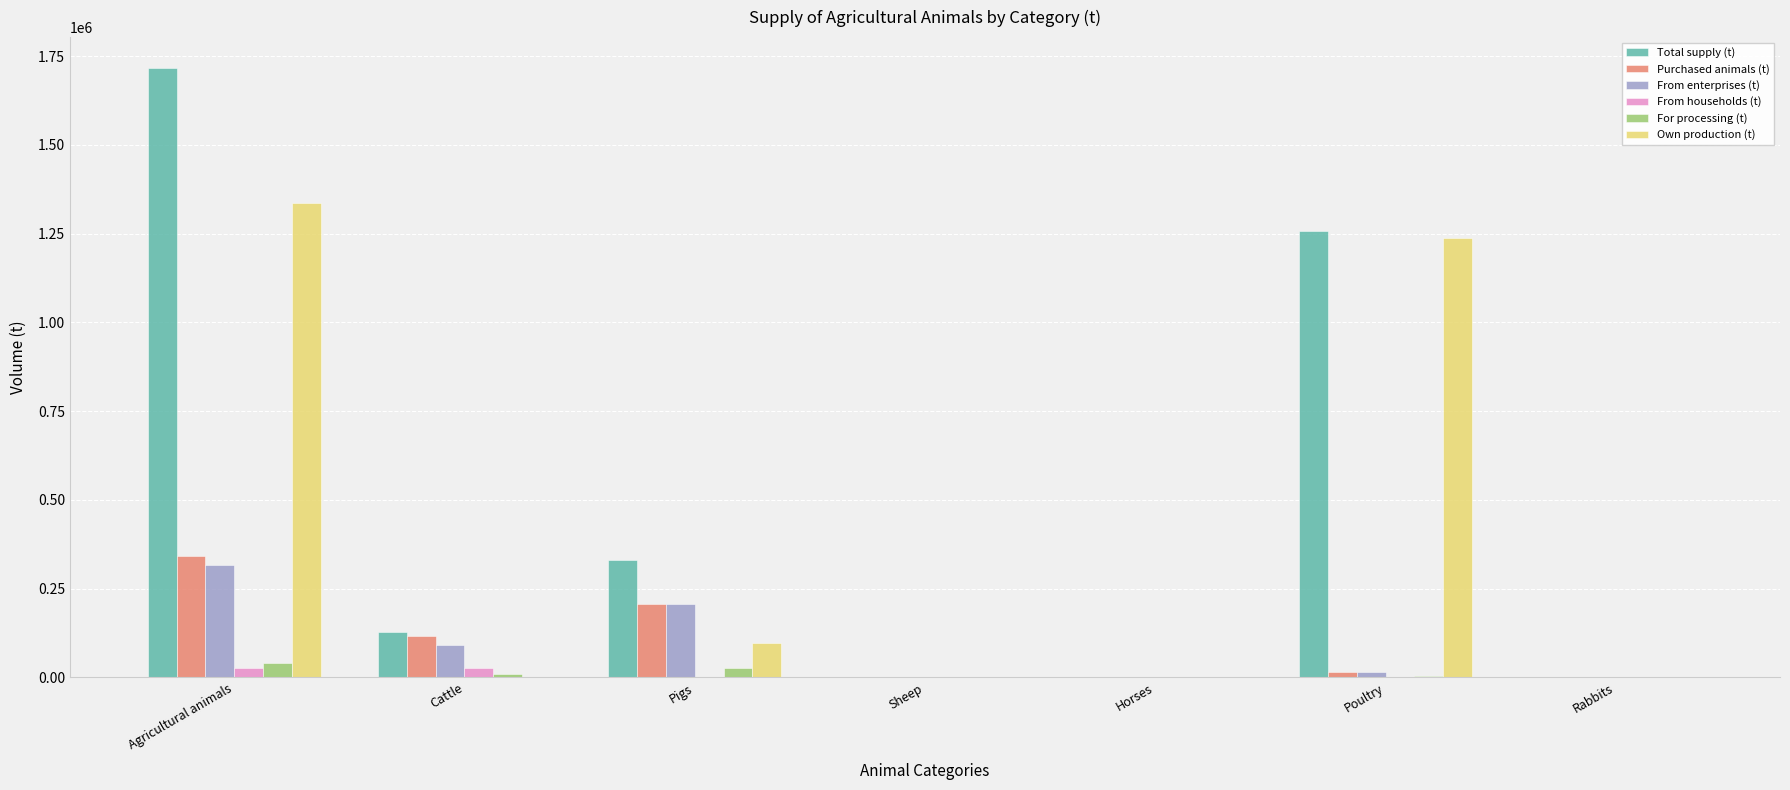

At which label does Purchased animals (t) reach its peak?

Agricultural animals